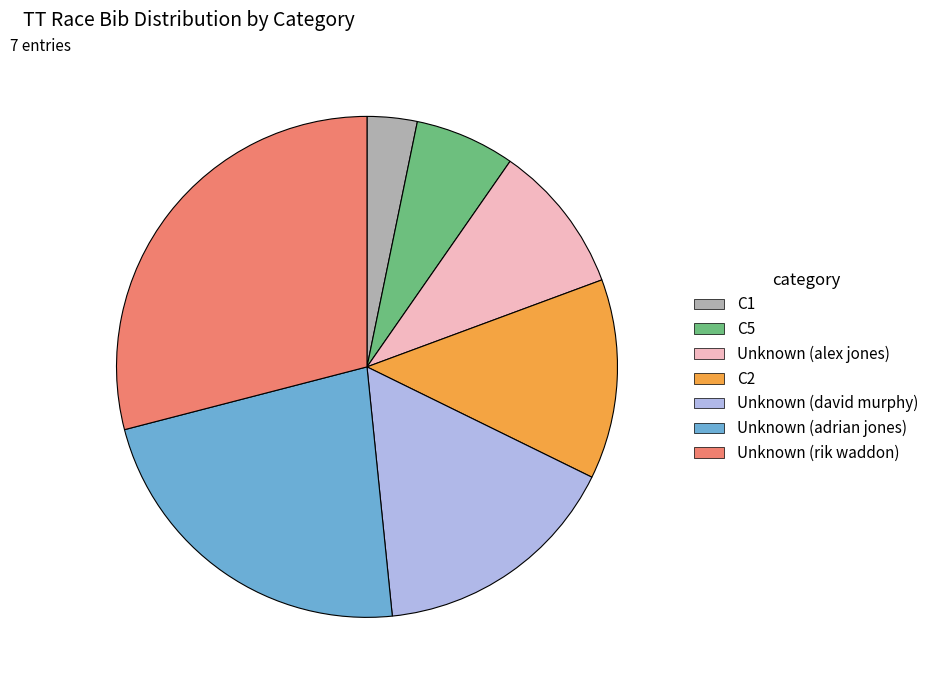

Rank the categories by value from highest to lowest.

Unknown (rik waddon), Unknown (adrian jones), Unknown (david murphy), C2, Unknown (alex jones), C5, C1